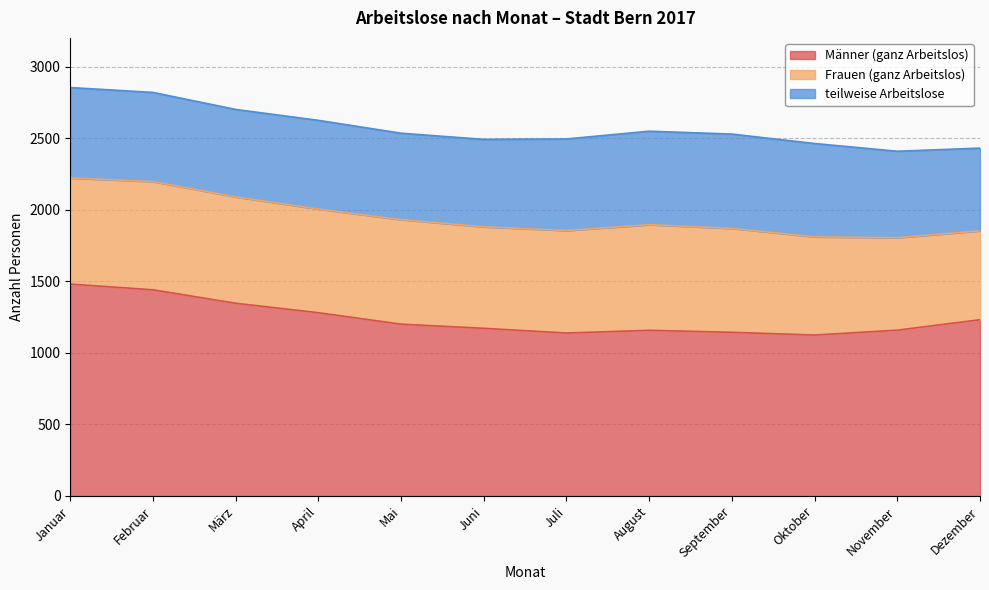

True or false: teilweise Arbeitslose and Männer (ganz Arbeitslos) intersect in this chart.

False